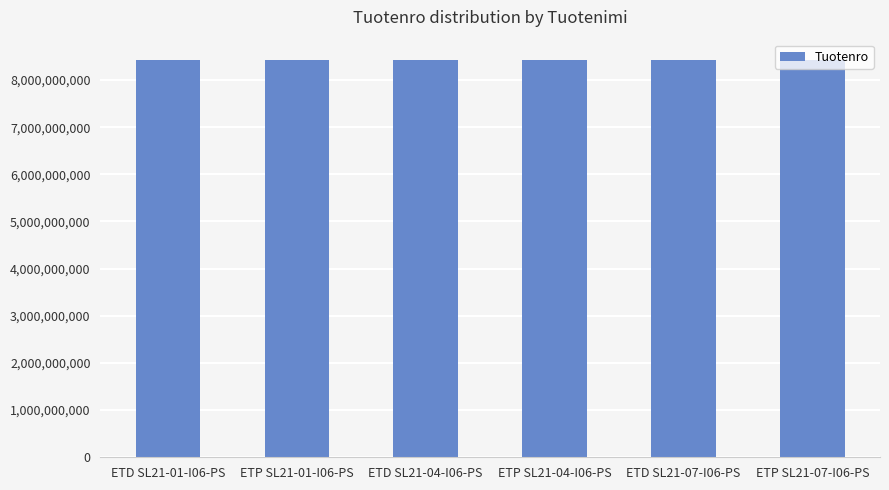

Is it true that the value at ETD SL21-01-I06-PS is 2574231199?

False